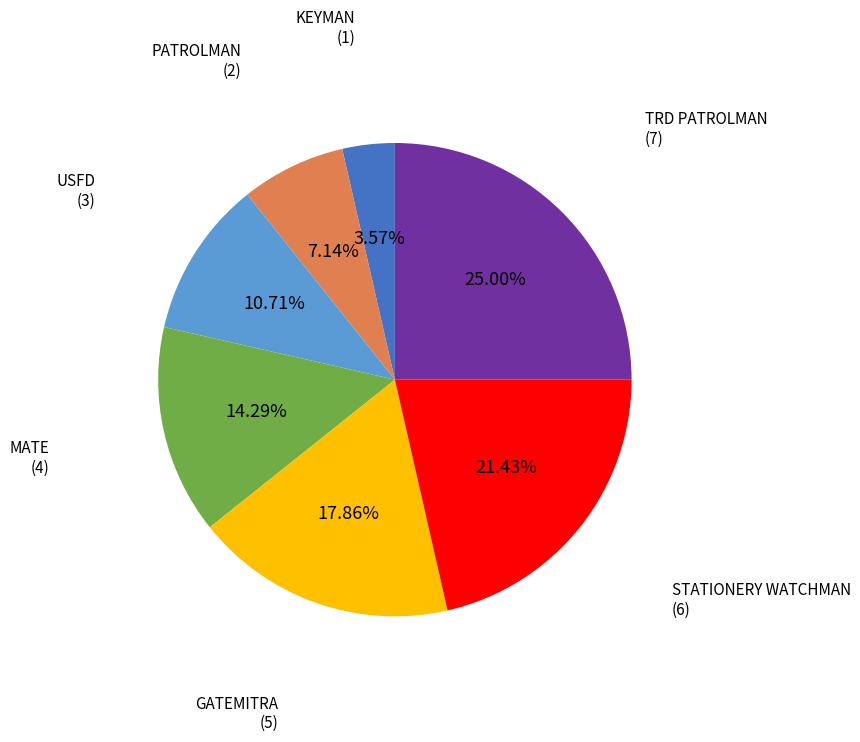

Is there a majority slice in this chart?

No